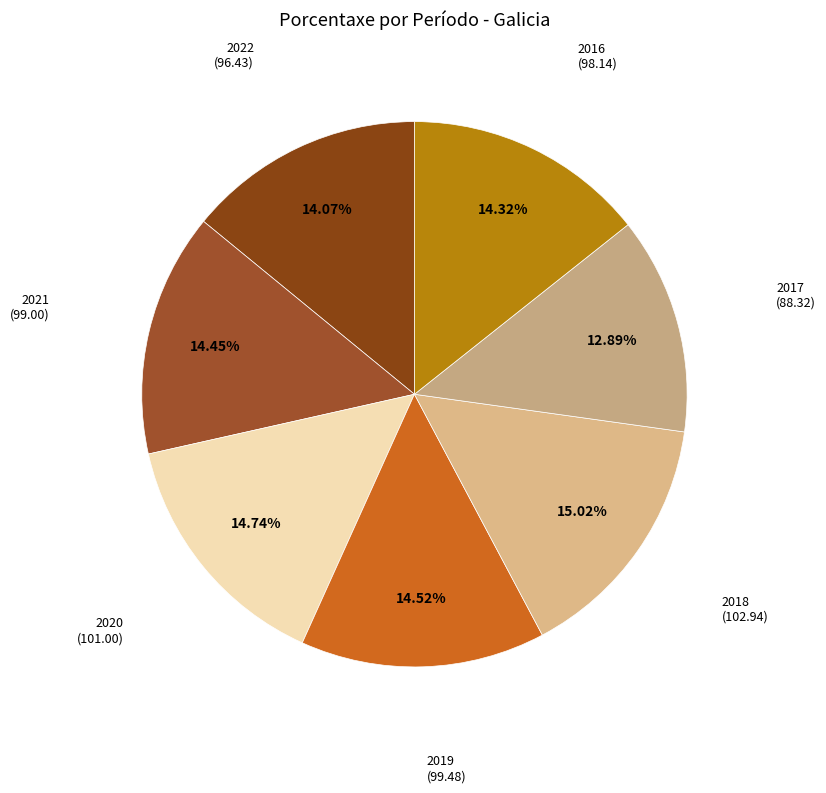

Which category has the smallest portion of the pie?

2017